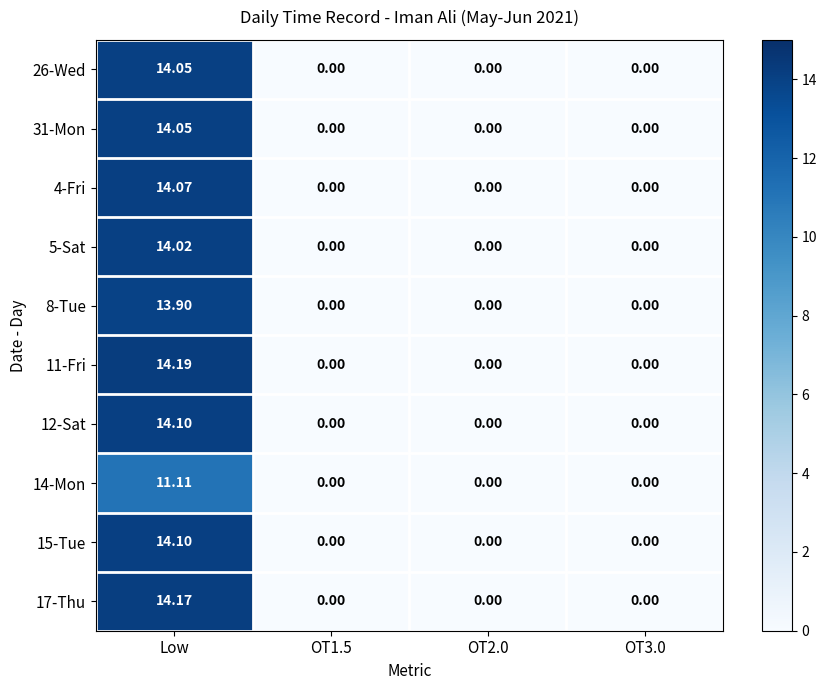

At which category is the sum across all series the highest?

Low